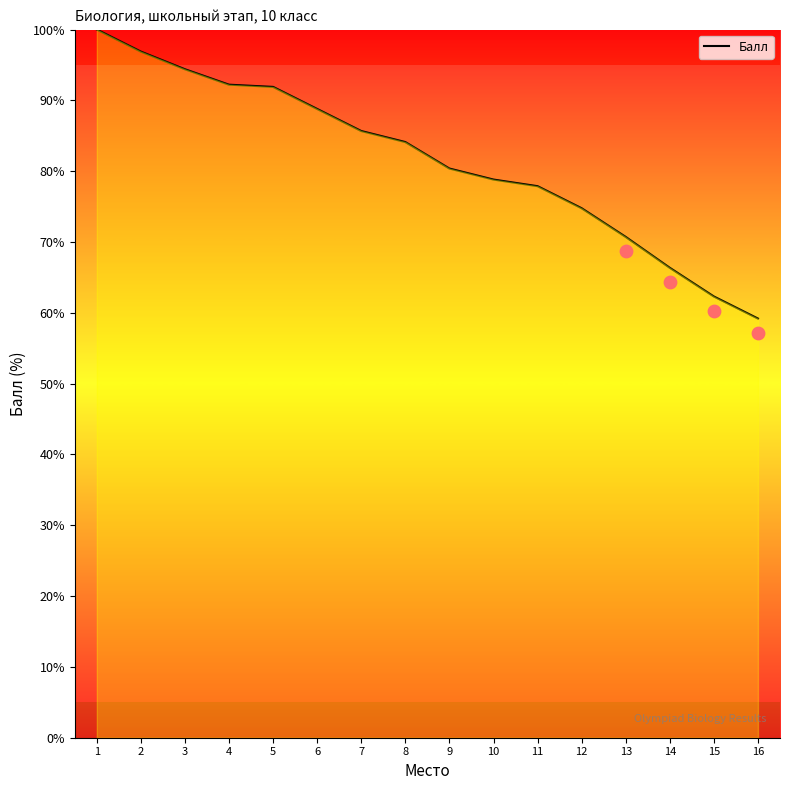

What is the ratio of the value at 9 to the value at 12?

1.1